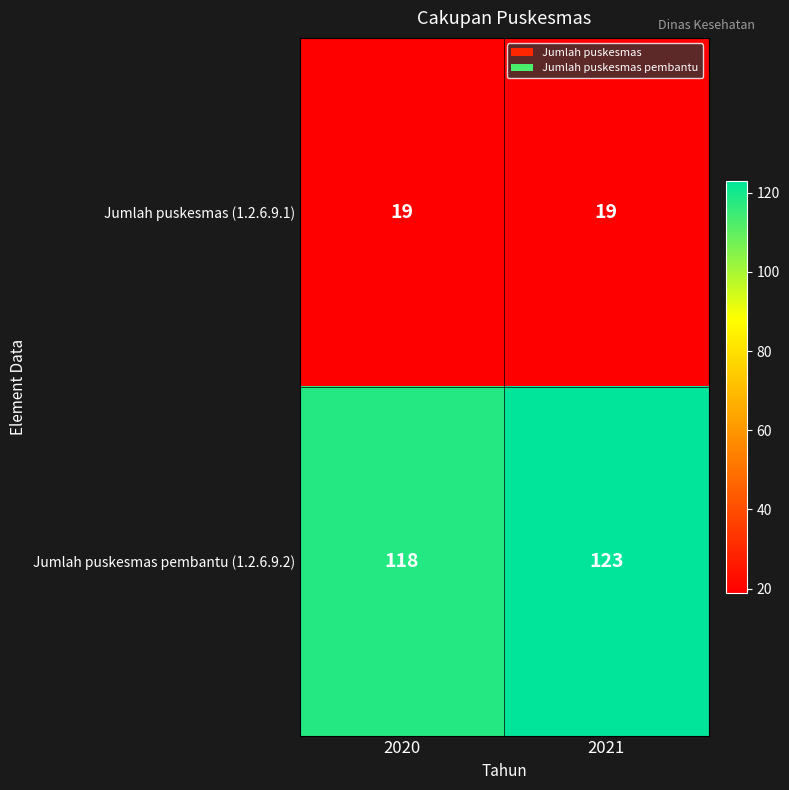

What is the maximum value for Jumlah puskesmas pembantu (1.2.6.9.2)?

123